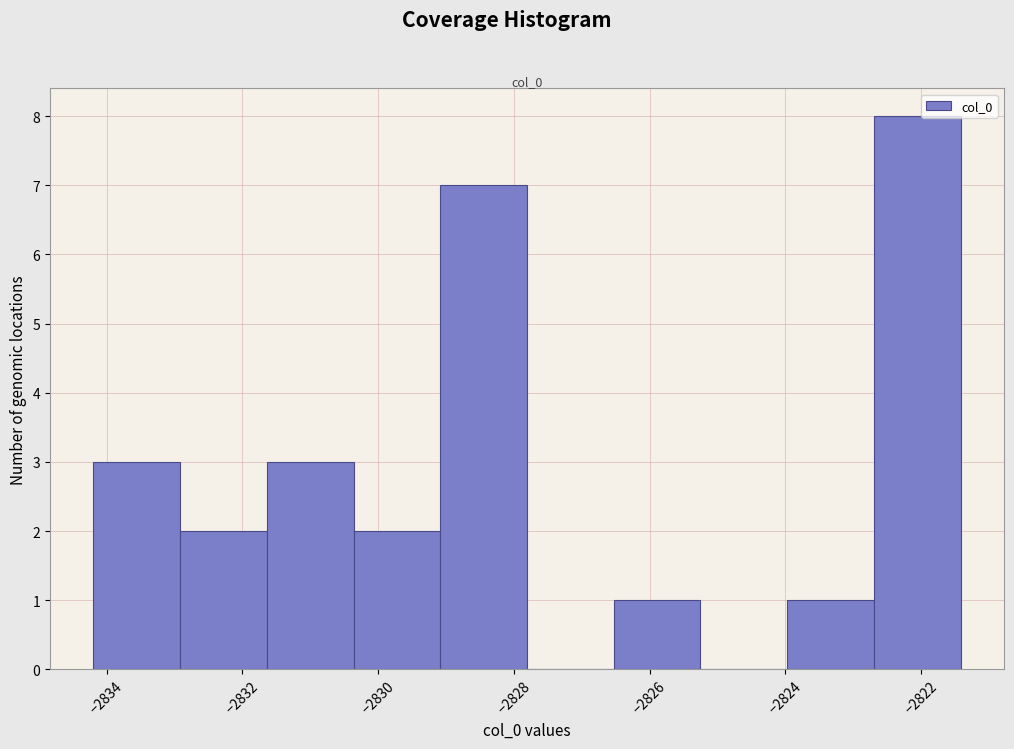

What is the height of the bar covering -2829.0 to -2827.8 on the x-axis? Neither the bar edges nor the heights are printed on the chart, so give them approximately, as read against the axes.

7